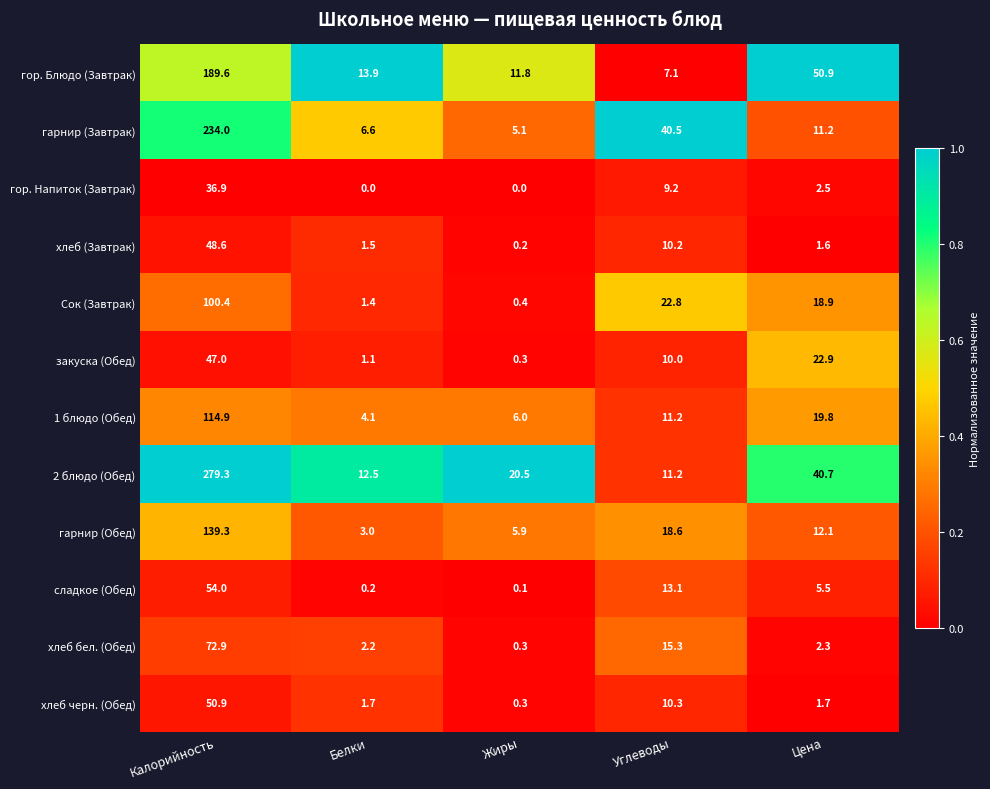

The 1 блюдо (Обед) series shows 4.1 at Белки. True or false?

True